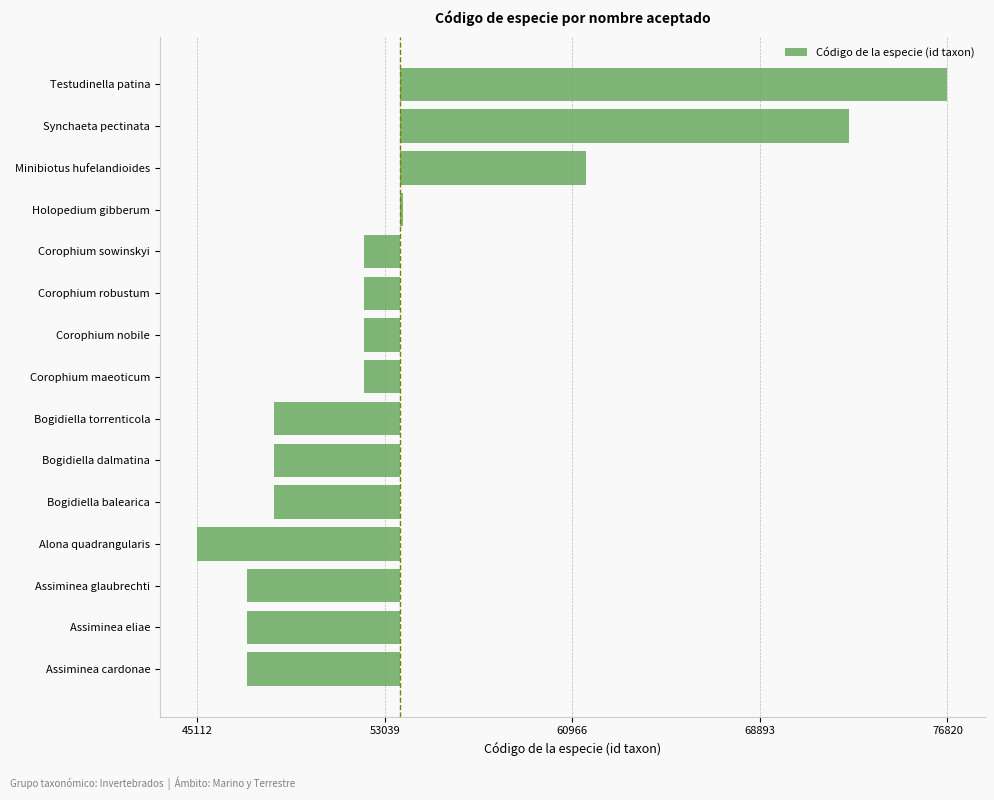

How many values are below -1522?

8